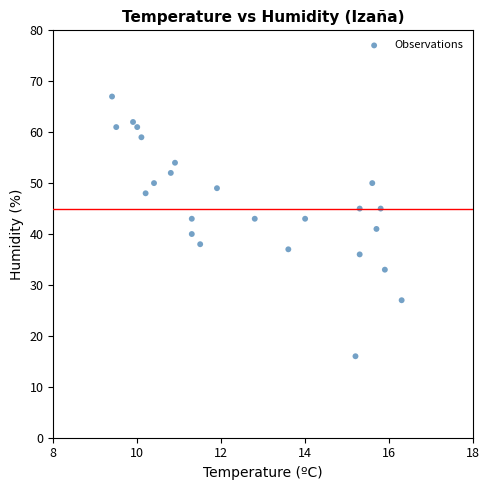

What is the range of Y values (max minus min)?

51